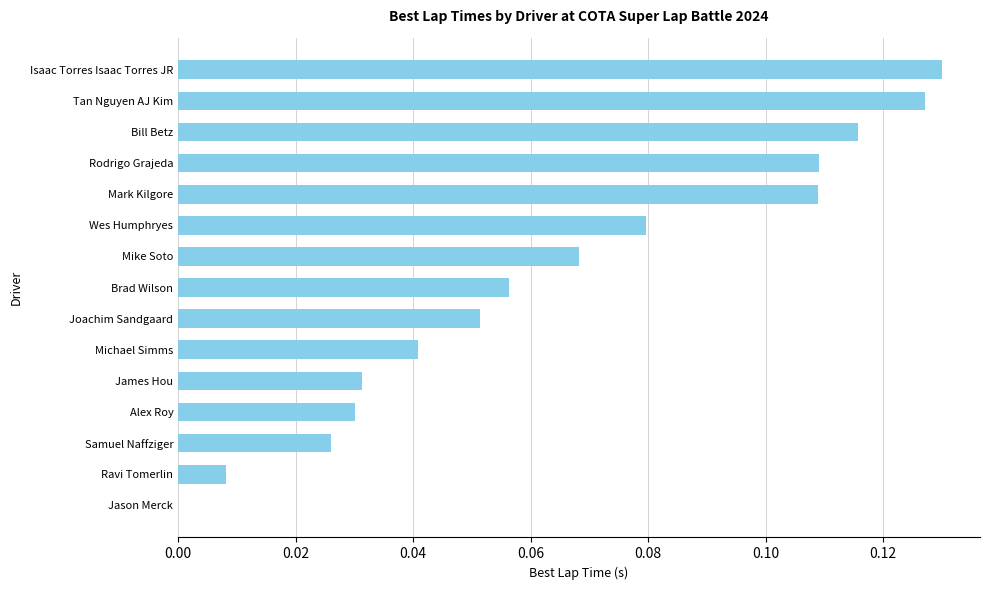

At which category does the chart reach its peak across all series?

Isaac Torres Isaac Torres JR